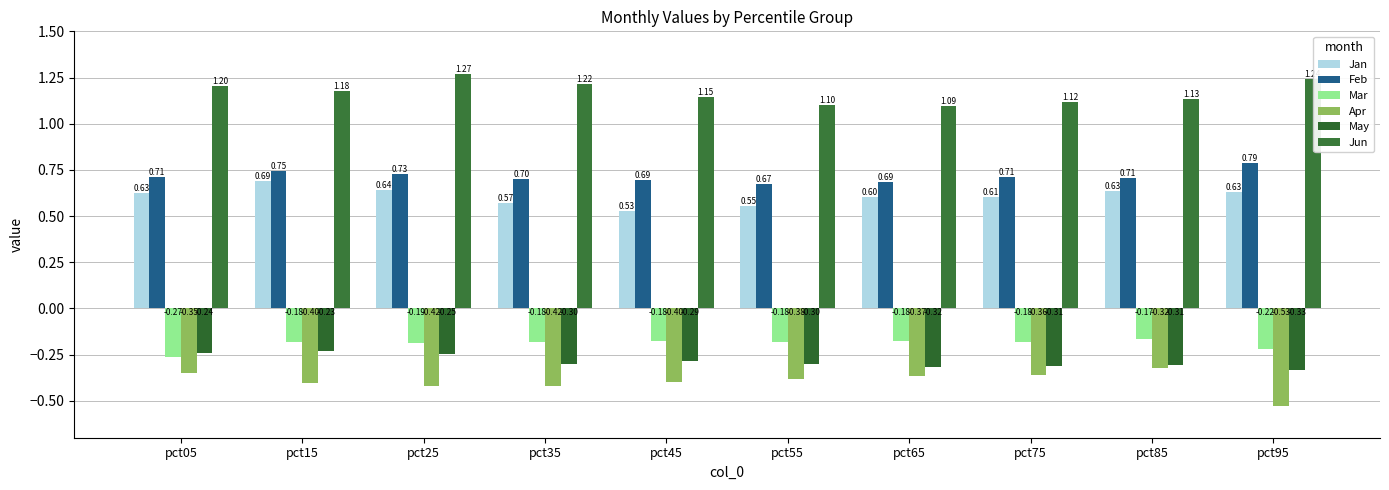

How many bars are there in each group?

6